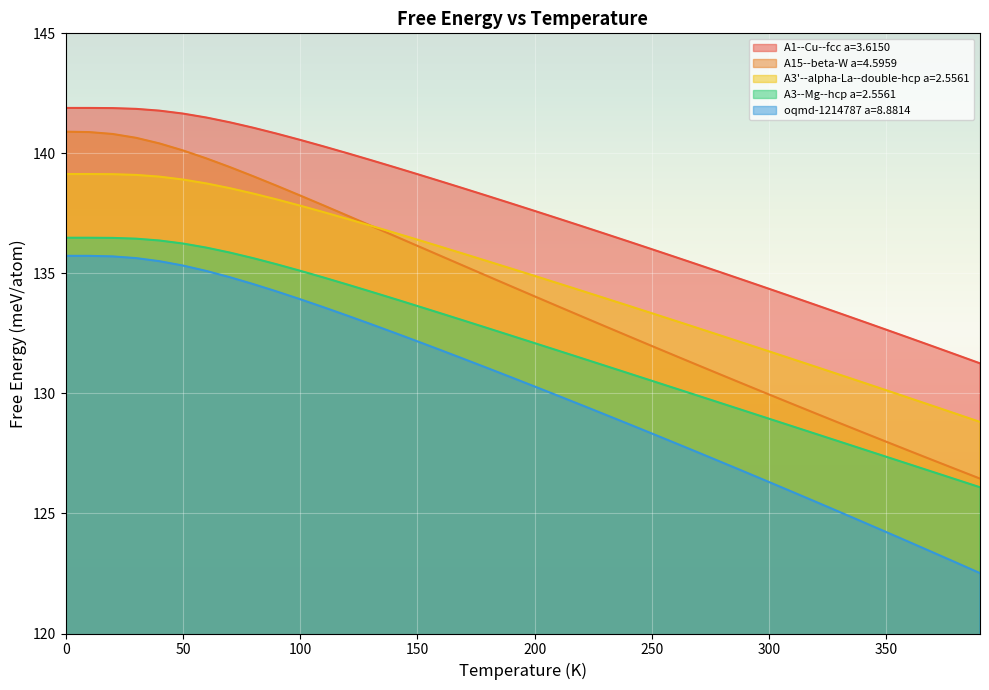

What is the label of the 20th point from the right?

200.0